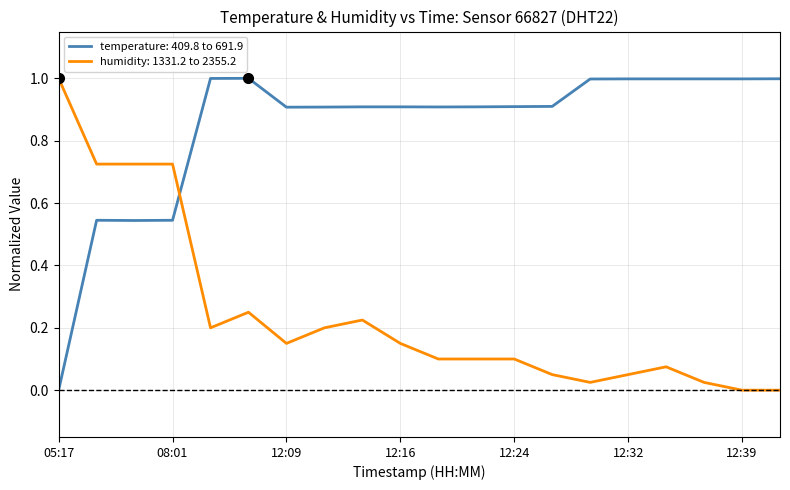

Which series has the largest total across all categories?

temperature: 409.8 to 691.9